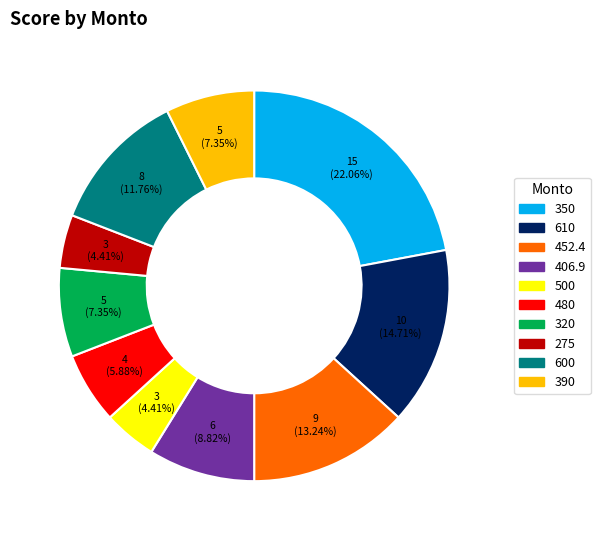

Is there any slice that represents more than half of the pie?

No